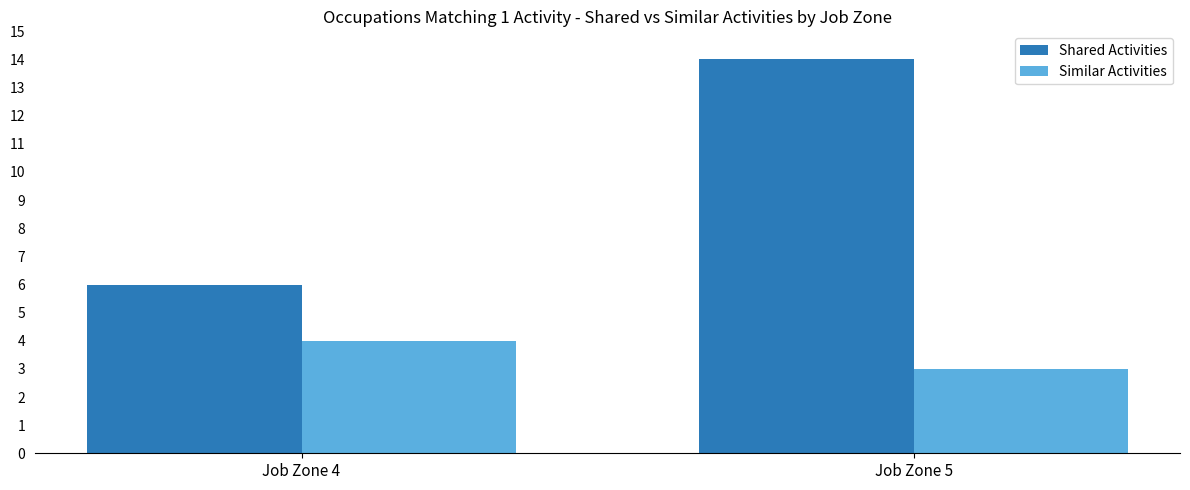

Which series has the largest range (max minus min)?

Shared Activities